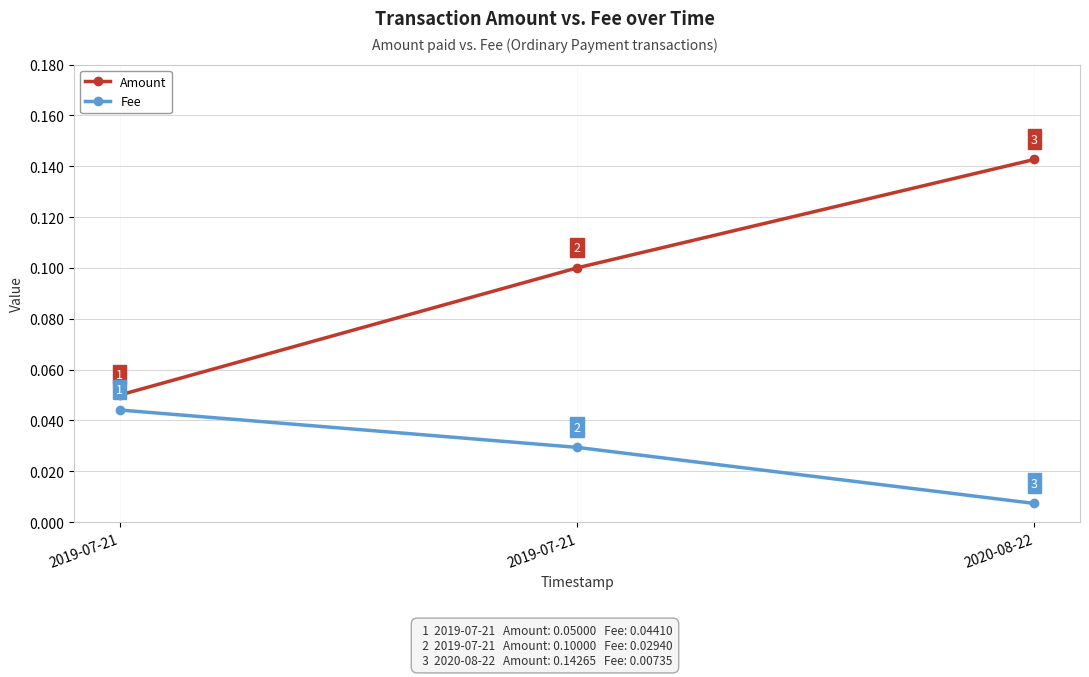

How many categories are shown in the chart?

3